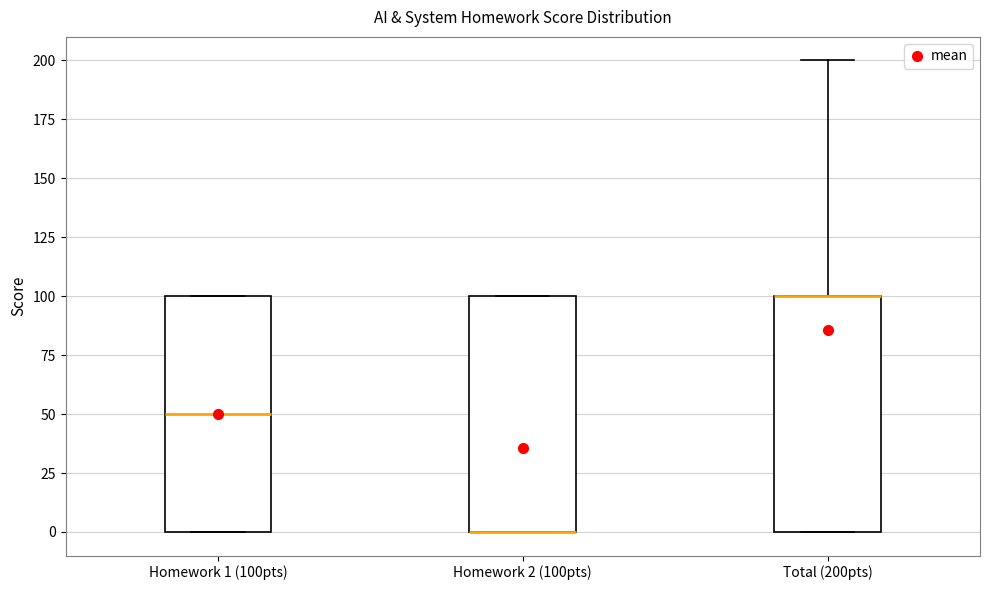

Reading left to right, read every box against the y-axis: the position of its median line, the range the box covers, and the ends of its whiskers. The values are not printed on the chart, so give them approximately, as read against the axis.

Homework 1 (100pts): median 50, box 0 to 100, whiskers 0 to 100
Homework 2 (100pts): median 0 (drawn on the box's lower edge), box 0 to 100, whiskers 0 to 100
Total (200pts): median 100 (drawn on the box's upper edge), box 0 to 100, whiskers 0 to 200